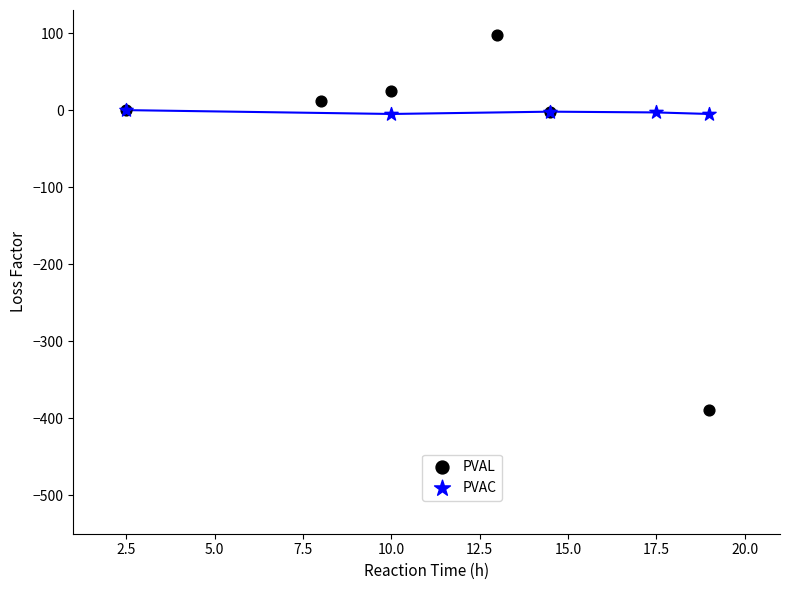

Which series contains the lowest Y value?

PVAL